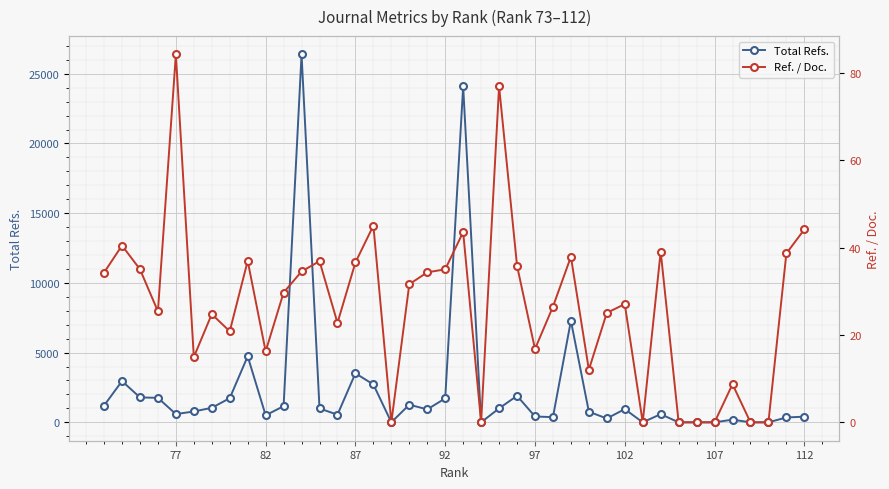

What is the maximum value for Total Refs.?

26379